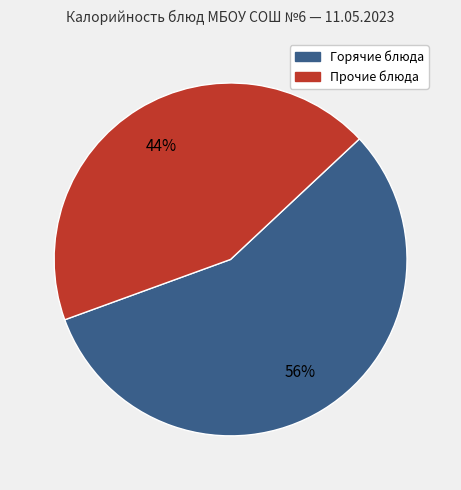

What is the largest slice in the pie chart?

Горячие блюда